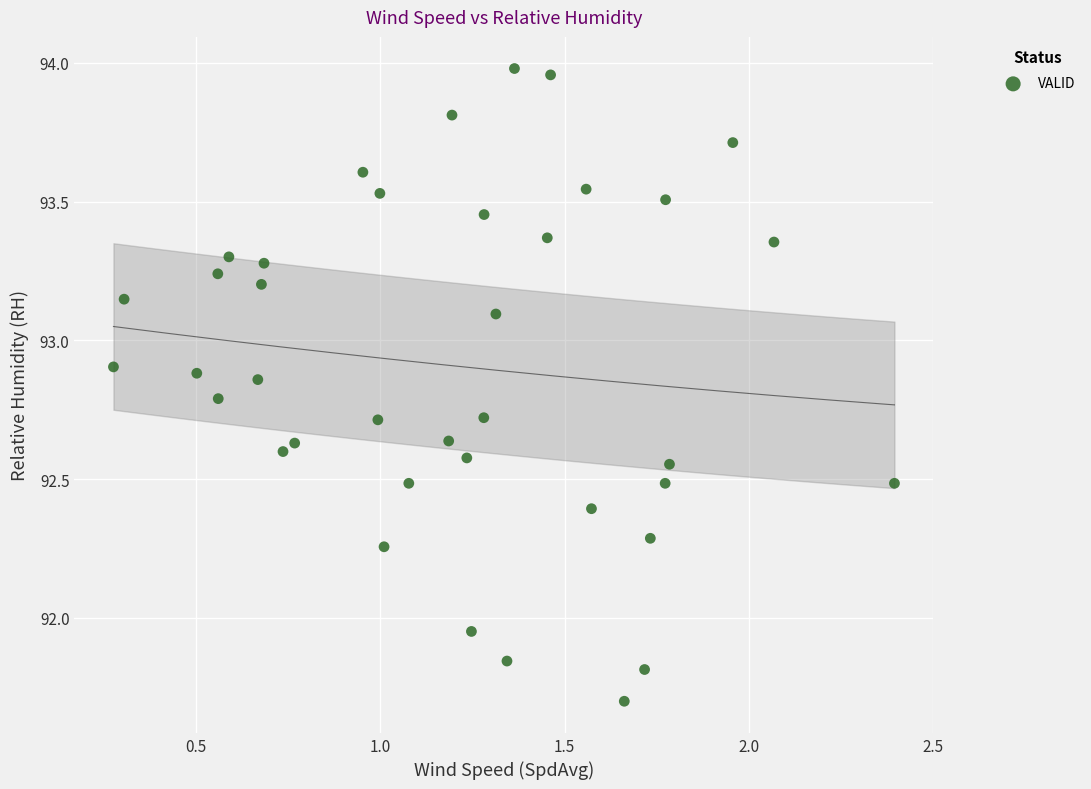

What is the range of X values (max minus min)?

2.1